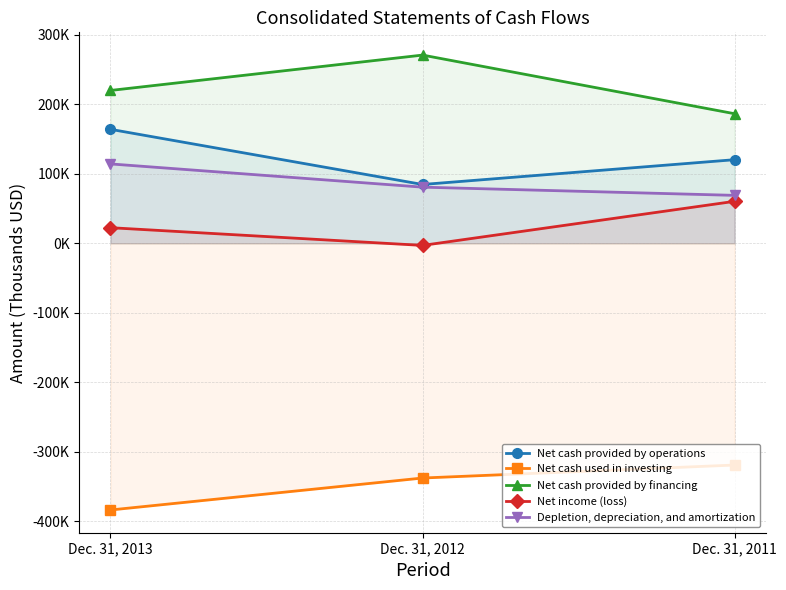

Reading left to right, list all the values displayed in this chart.

Net cash provided by operations: Dec. 31, 2013=163896	Dec. 31, 2012=84550	Dec. 31, 2011=120217
Net cash used in investing: Dec. 31, 2013=-383600	Dec. 31, 2012=-337636	Dec. 31, 2011=-318963
Net cash provided by financing: Dec. 31, 2013=219798	Dec. 31, 2012=270676	Dec. 31, 2011=186322
Net income (loss): Dec. 31, 2013=22405	Dec. 31, 2012=-3079	Dec. 31, 2011=60326
Depletion, depreciation, and amortization: Dec. 31, 2013=114136	Dec. 31, 2012=80709	Dec. 31, 2011=68906